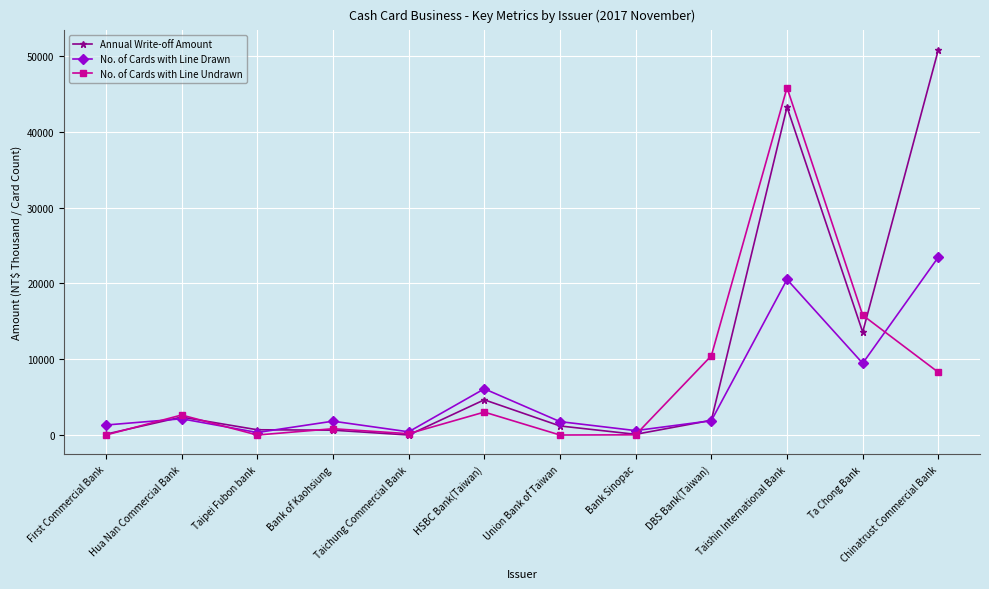

Is the value of Annual Write-off Amount at Union Bank of Taiwan greater than the value of No. of Cards with Line Drawn at Taichung Commercial Bank?

Yes